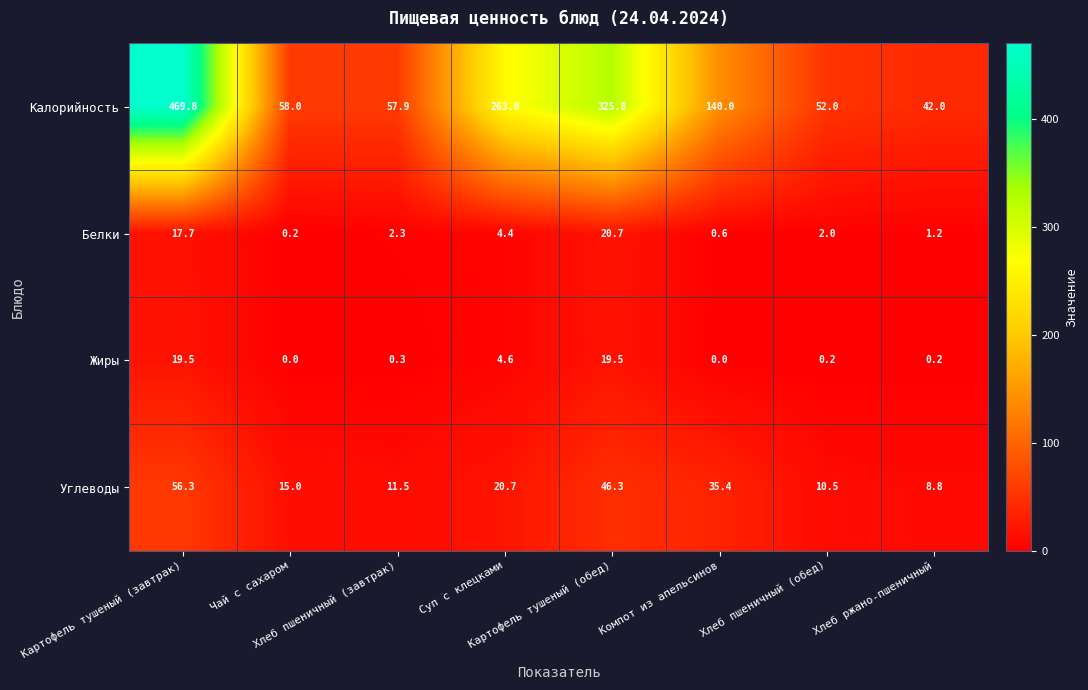

Which series has the widest spread of values?

Калорийность